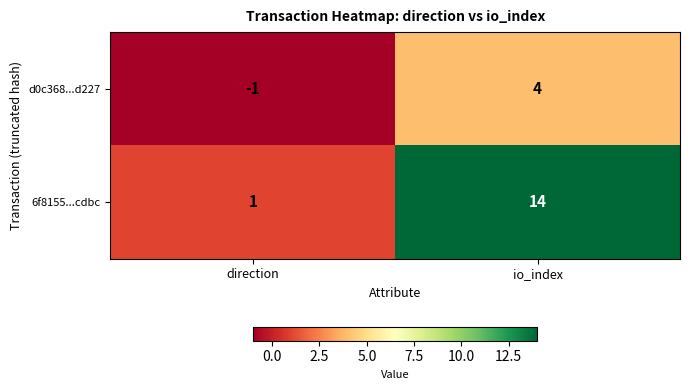

True or false: d0c368...d227 has a value of -1 at direction.

True